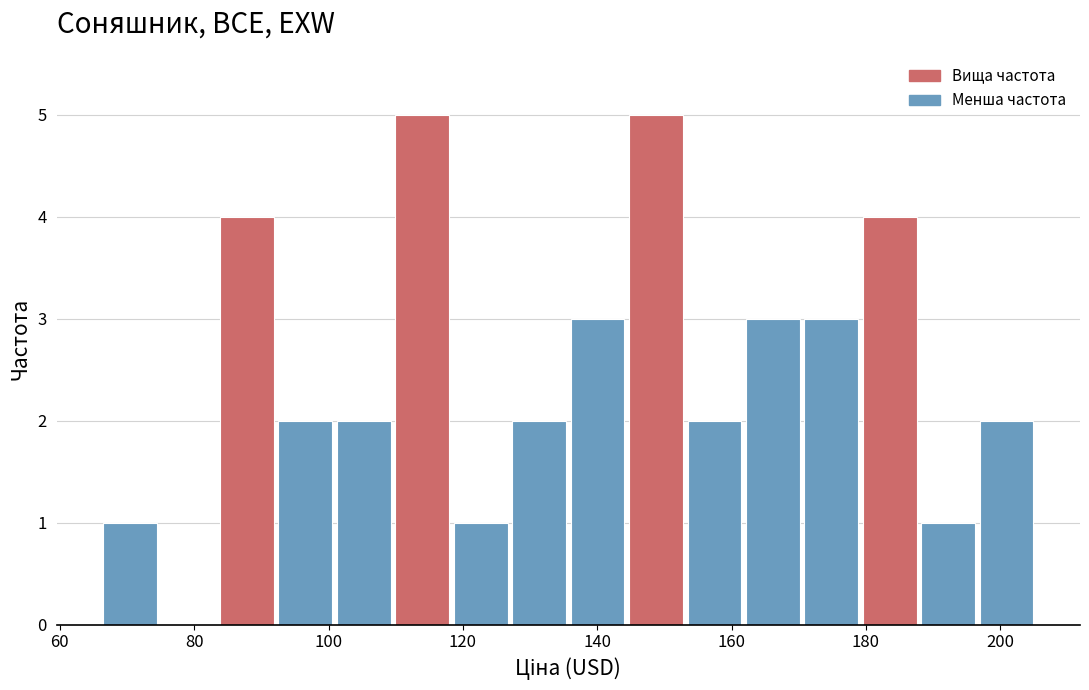

Reading left to right, list every bar in this chart as the range it spans on the x-axis followed by its height. Neither the bar edges nor the heights are printed on the chart, so give them approximately, as read against the axes.

66 to 74: 1
74 to 84: 0
84 to 92: 4
92 to 100: 2
100 to 110: 2
110 to 118: 5
118 to 128: 1
128 to 136: 2
136 to 144: 3
144 to 154: 5
154 to 162: 2
162 to 170: 3
170 to 180: 3
180 to 188: 4
188 to 196: 1
196 to 206: 2